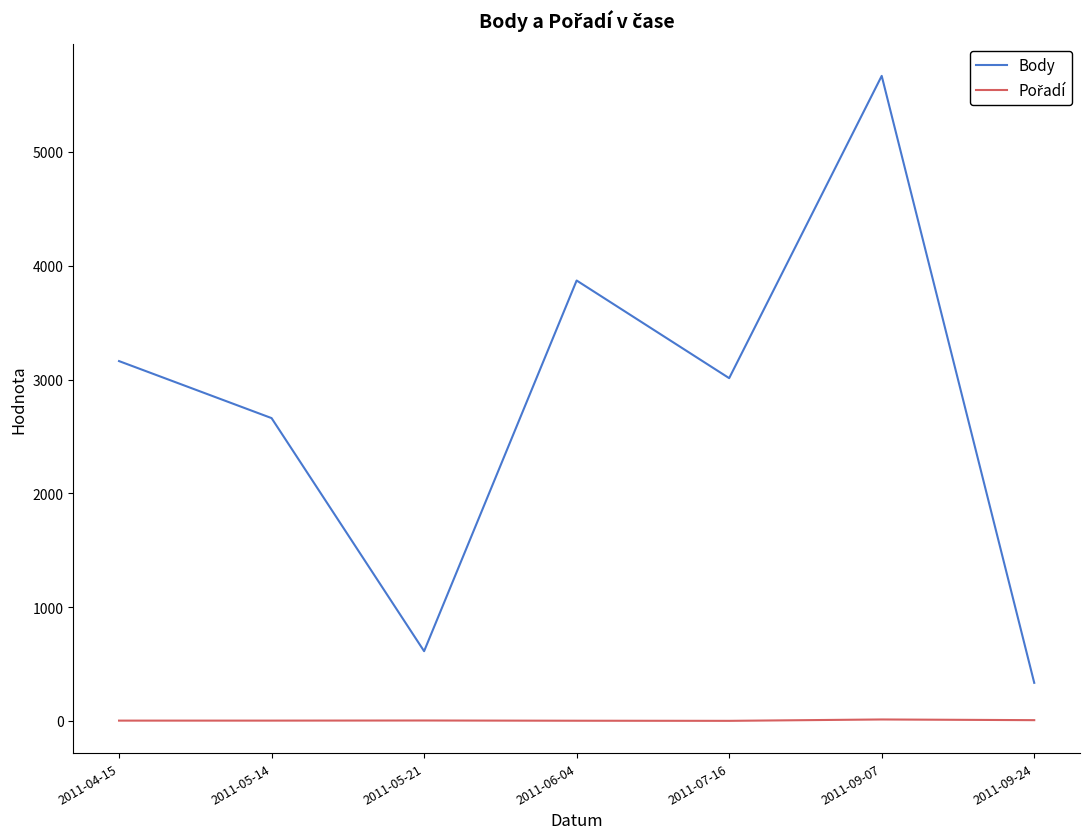

What is the difference between the maximum and minimum values in the Body series?

5333